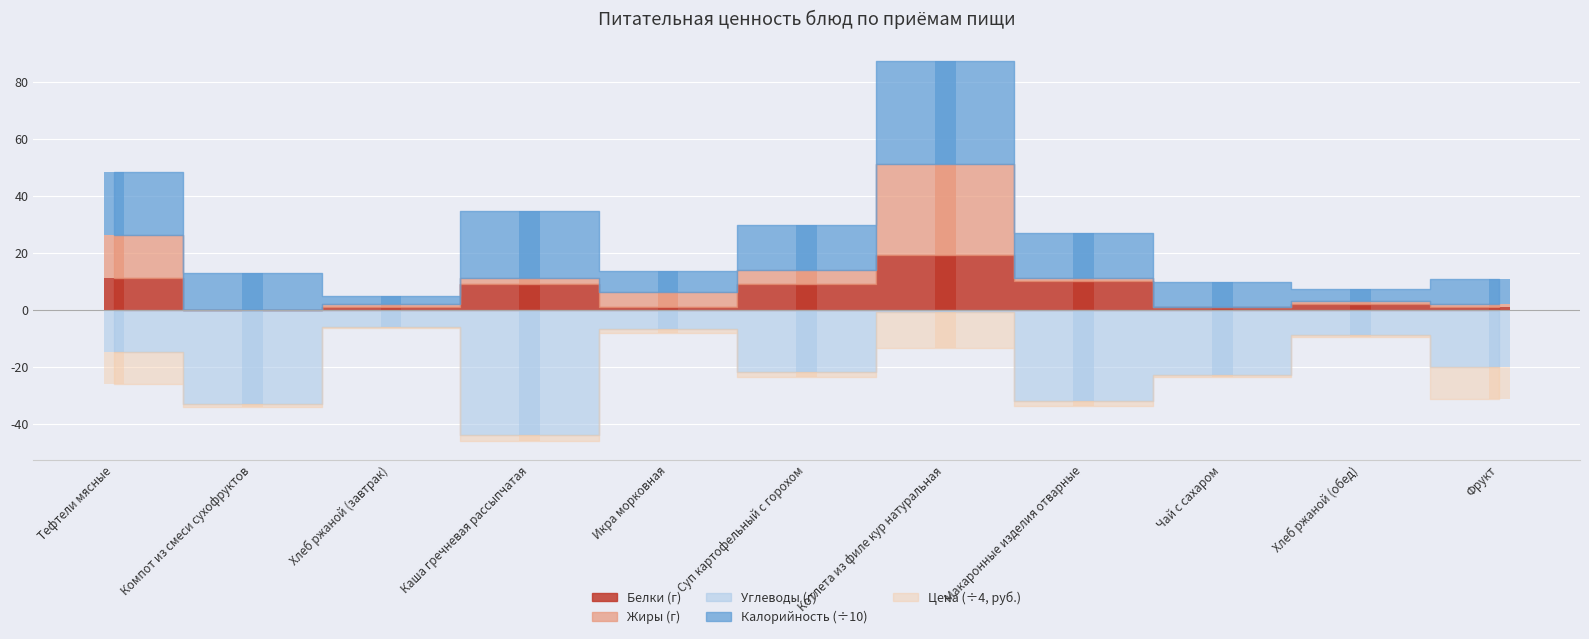

At which category is the sum across all series the highest?

Котлета из филе кур натуральная